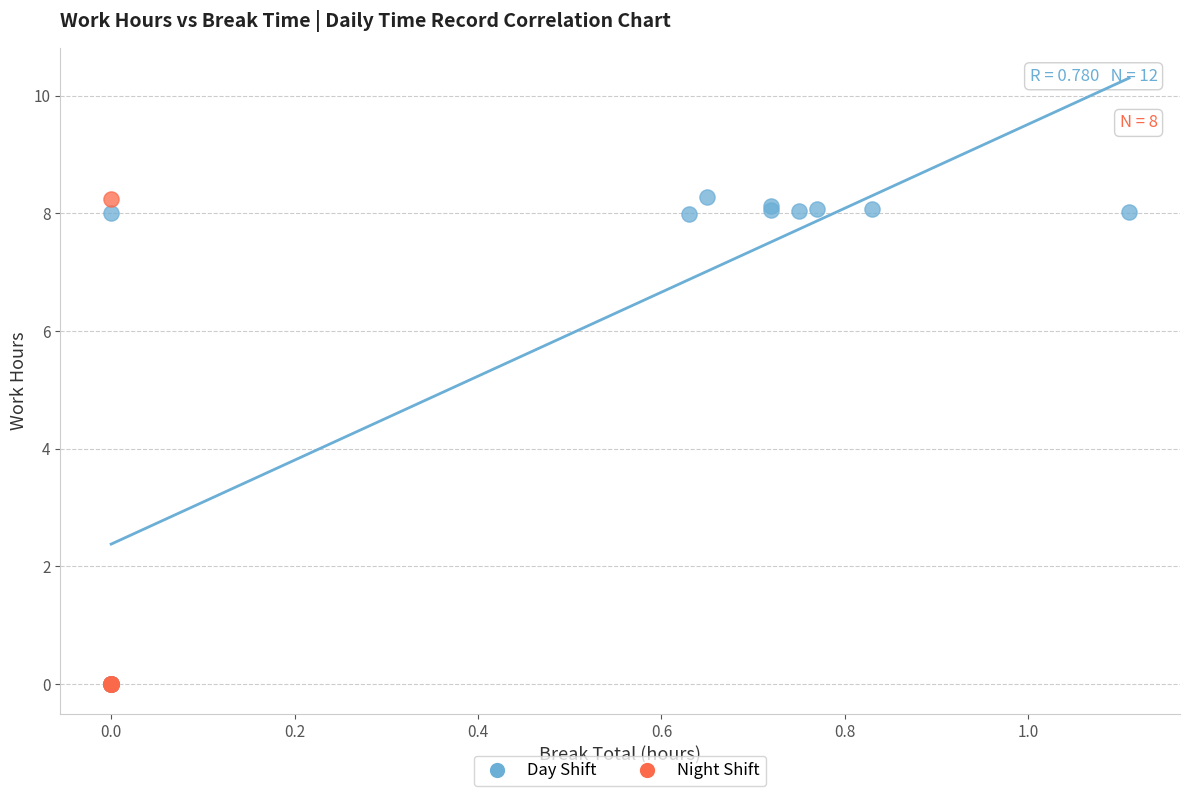

What are all the series names shown in the legend?

Day Shift, Night Shift